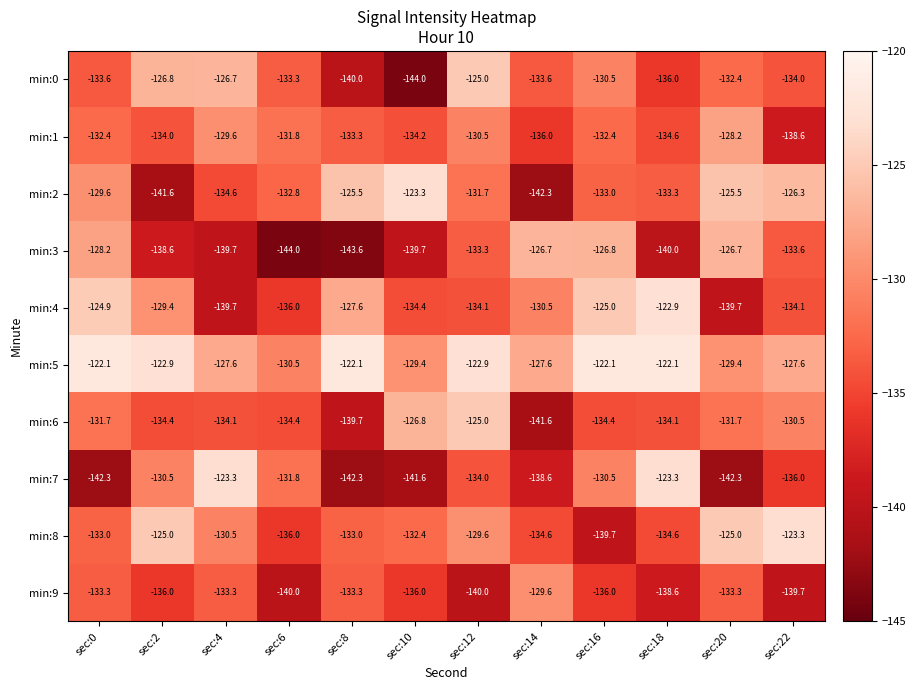

What is the difference between the maximum and minimum values in the min:4 series?

16.8